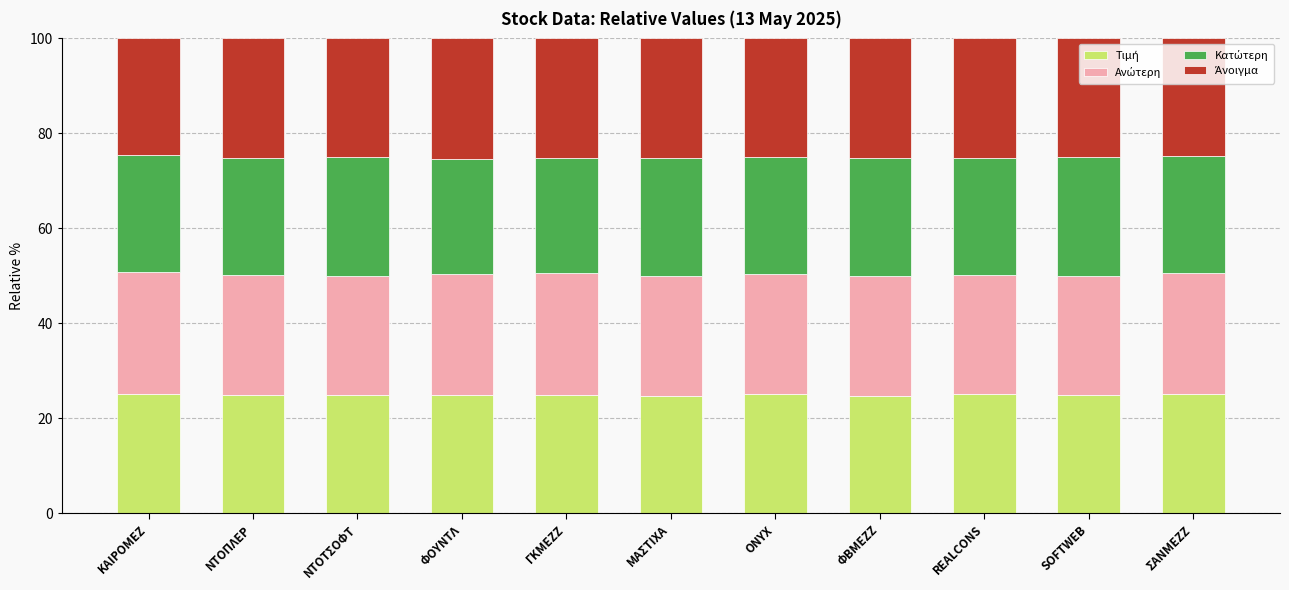

Does the chart contain any negative values?

No